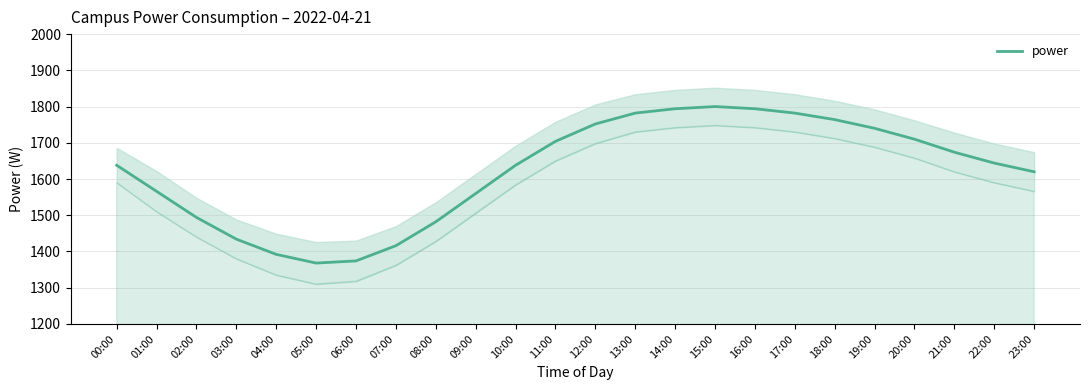

Where does the data first go above 1644?

11:00